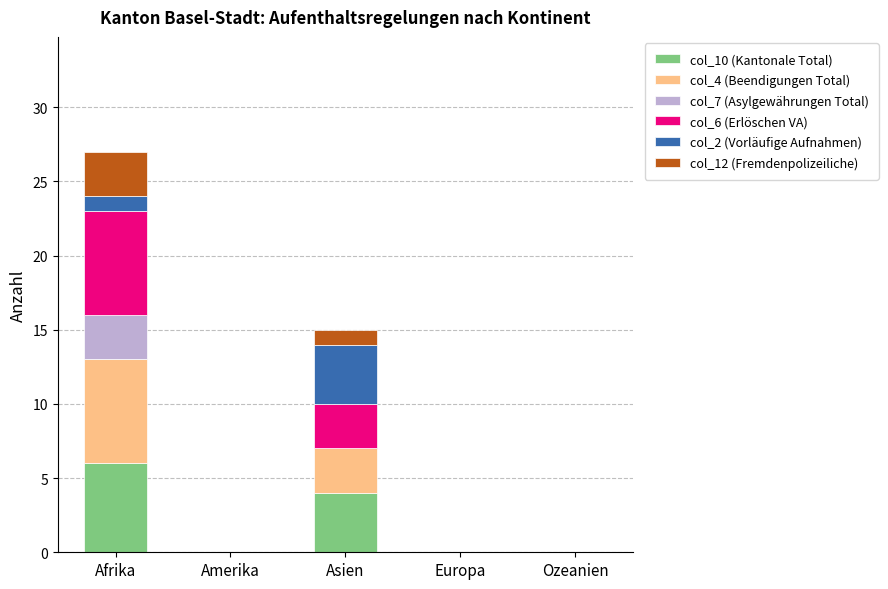

What are all the series names shown in the legend?

col_10 (Kantonale Total), col_4 (Beendigungen Total), col_7 (Asylgewährungen Total), col_6 (Erlöschen VA), col_2 (Vorläufige Aufnahmen), col_12 (Fremdenpolizeiliche)